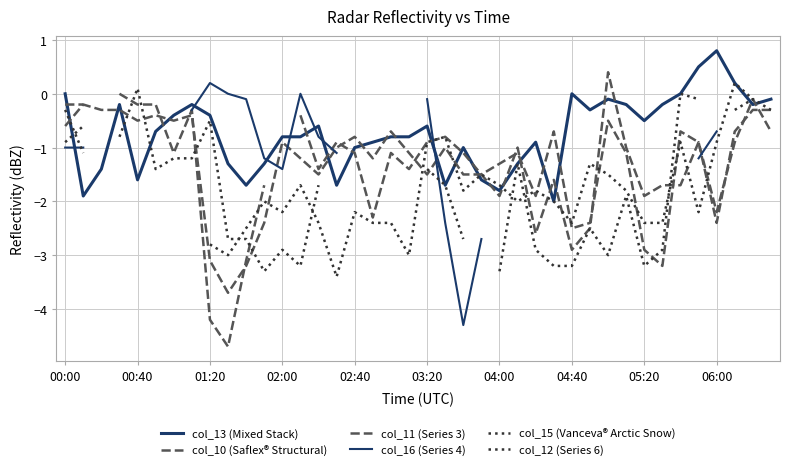

How many data points in col_10 (Saflex® Structural) are less than -1?

21